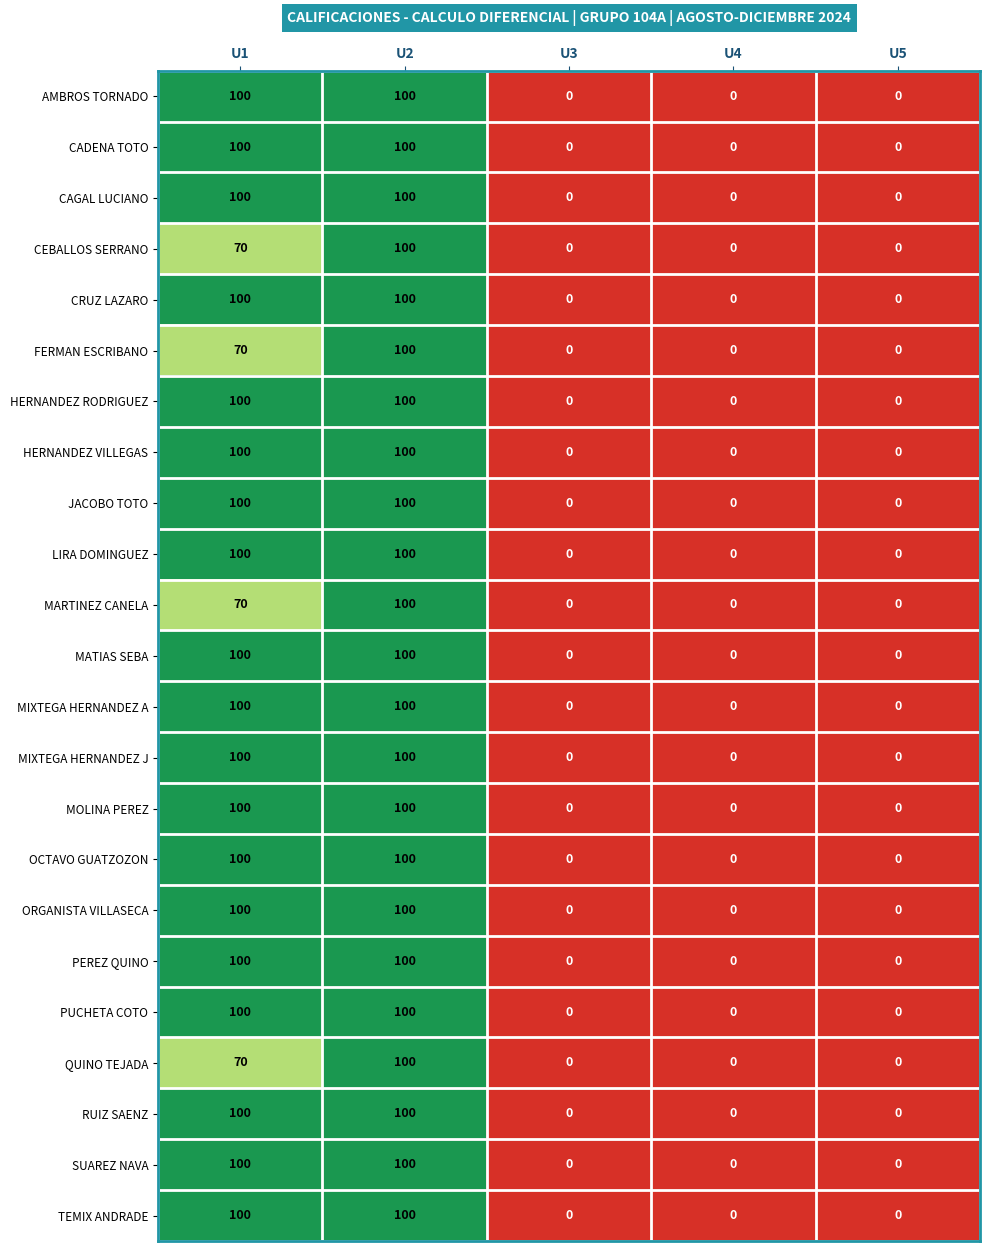

What is the greatest value displayed?

100